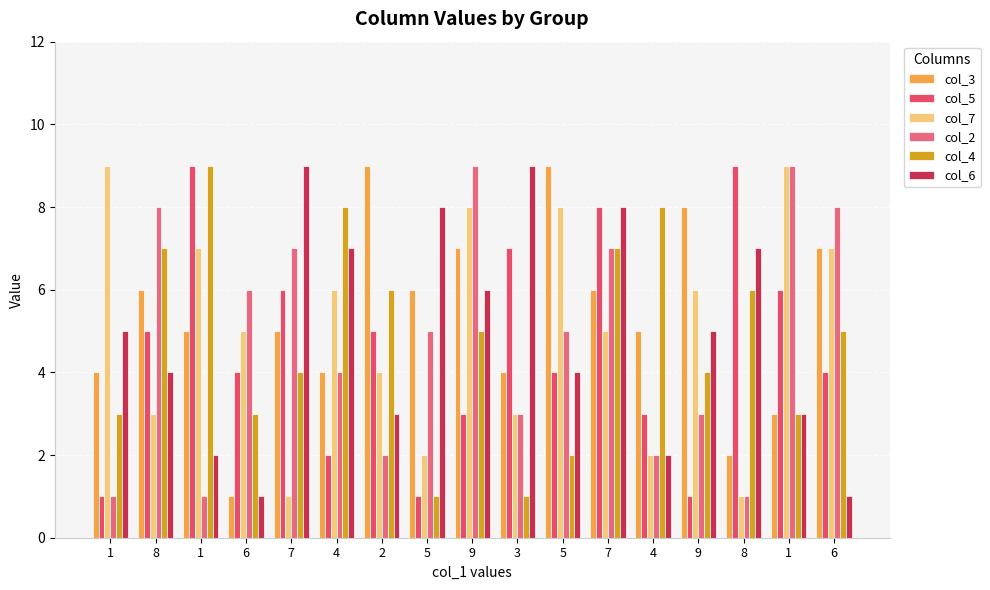

How many bars are there in total?

102